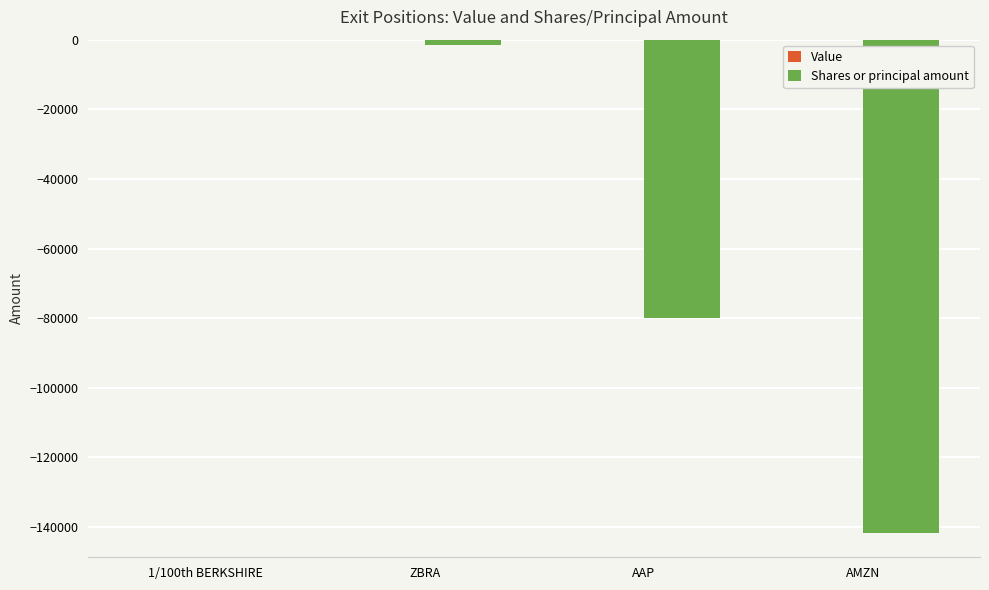

What is the approximate value at AAP?

-80090